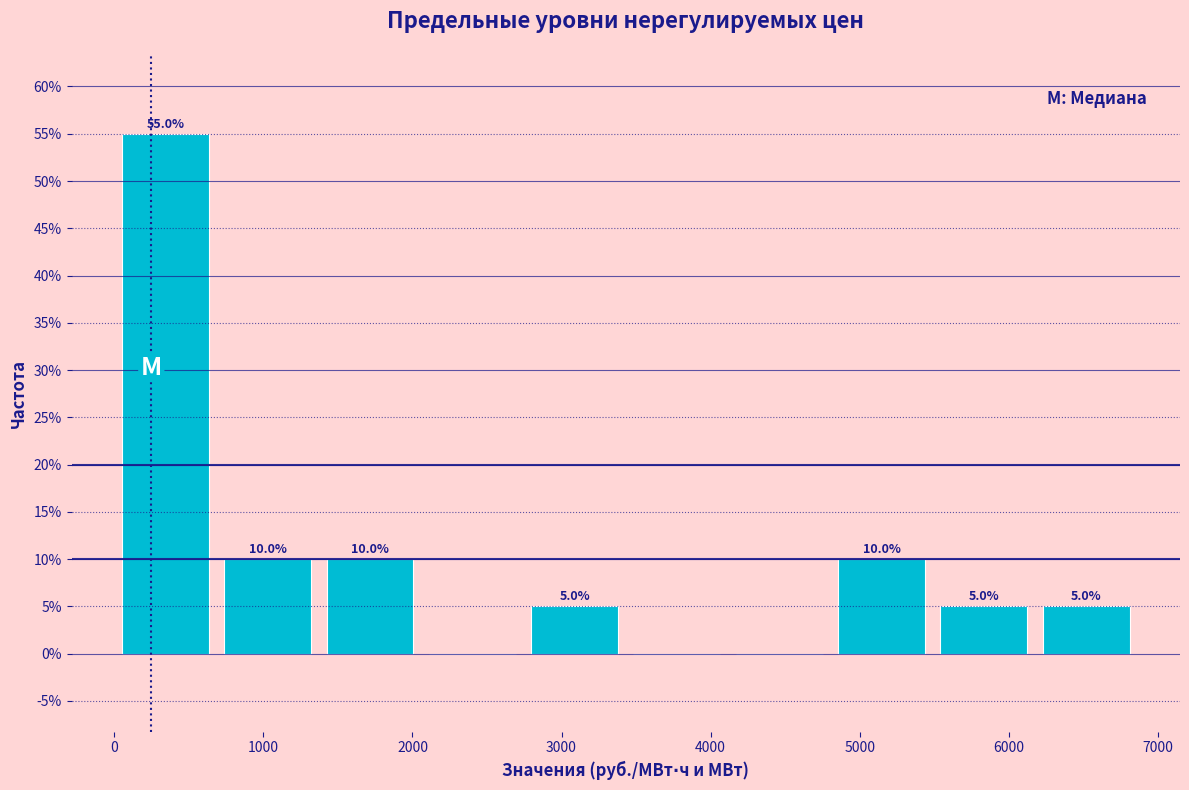

Which range on the x-axis has the tallest bar?

0 to 700